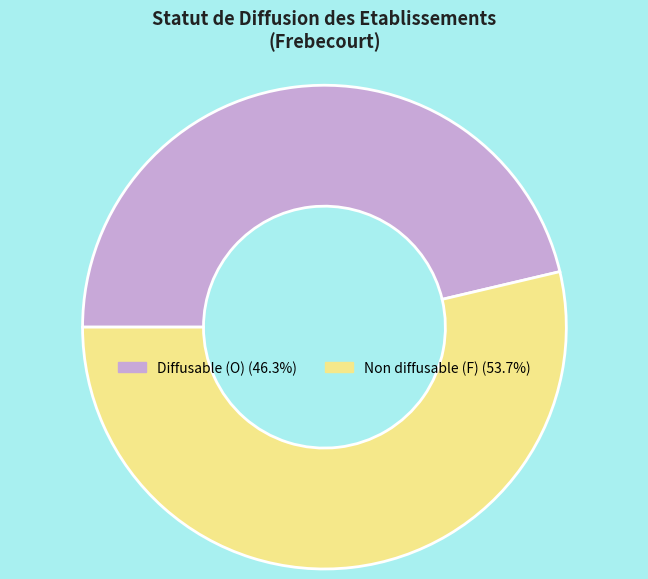

Is there any slice that represents more than half of the pie?

Yes